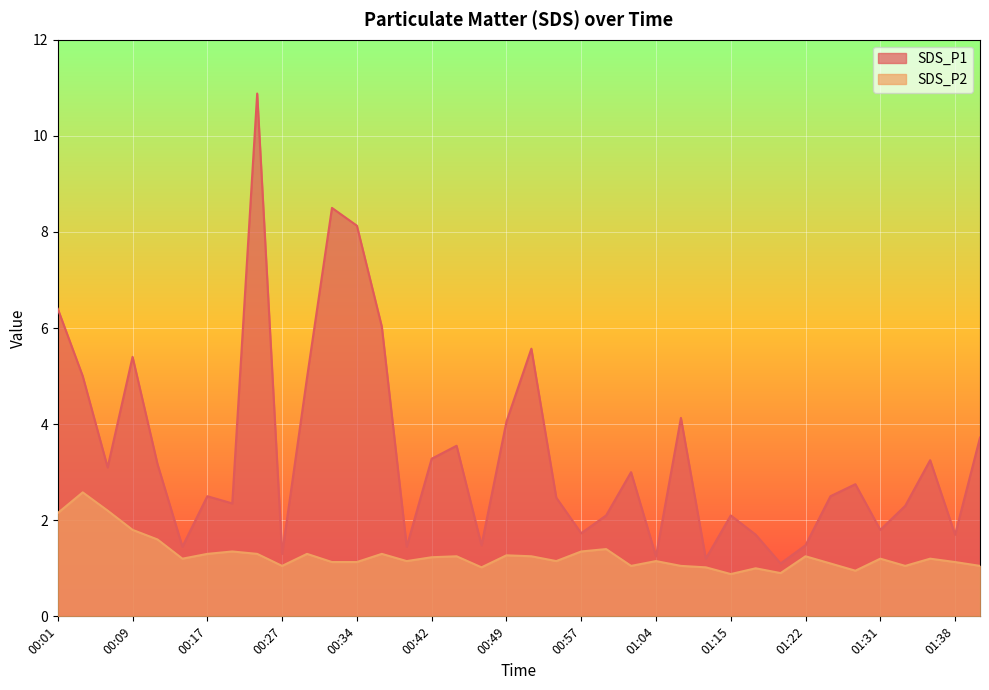

In SDS_P2, how many points are lower than both neighbors (excluding endpoints)?

10